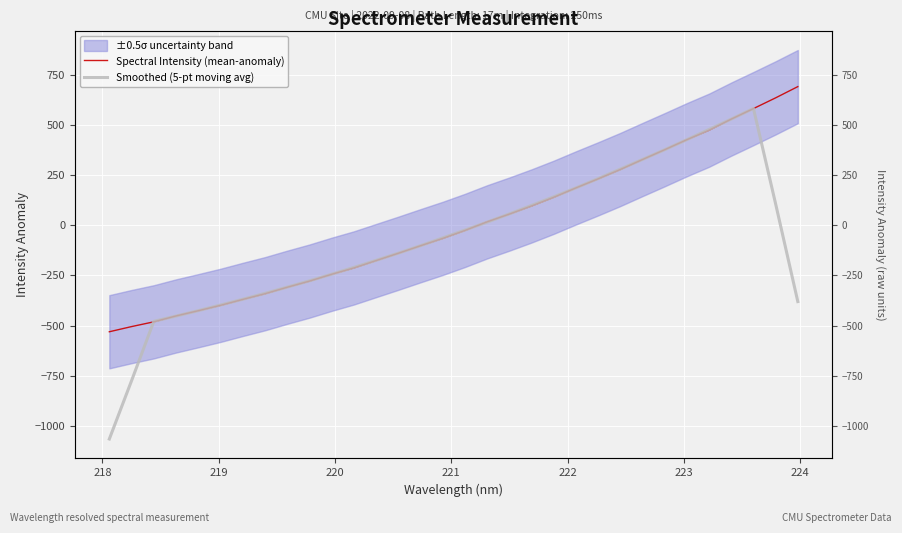

What is the difference between the maximum and minimum values in the Spectral Intensity (mean-anomaly) series?

1222.7